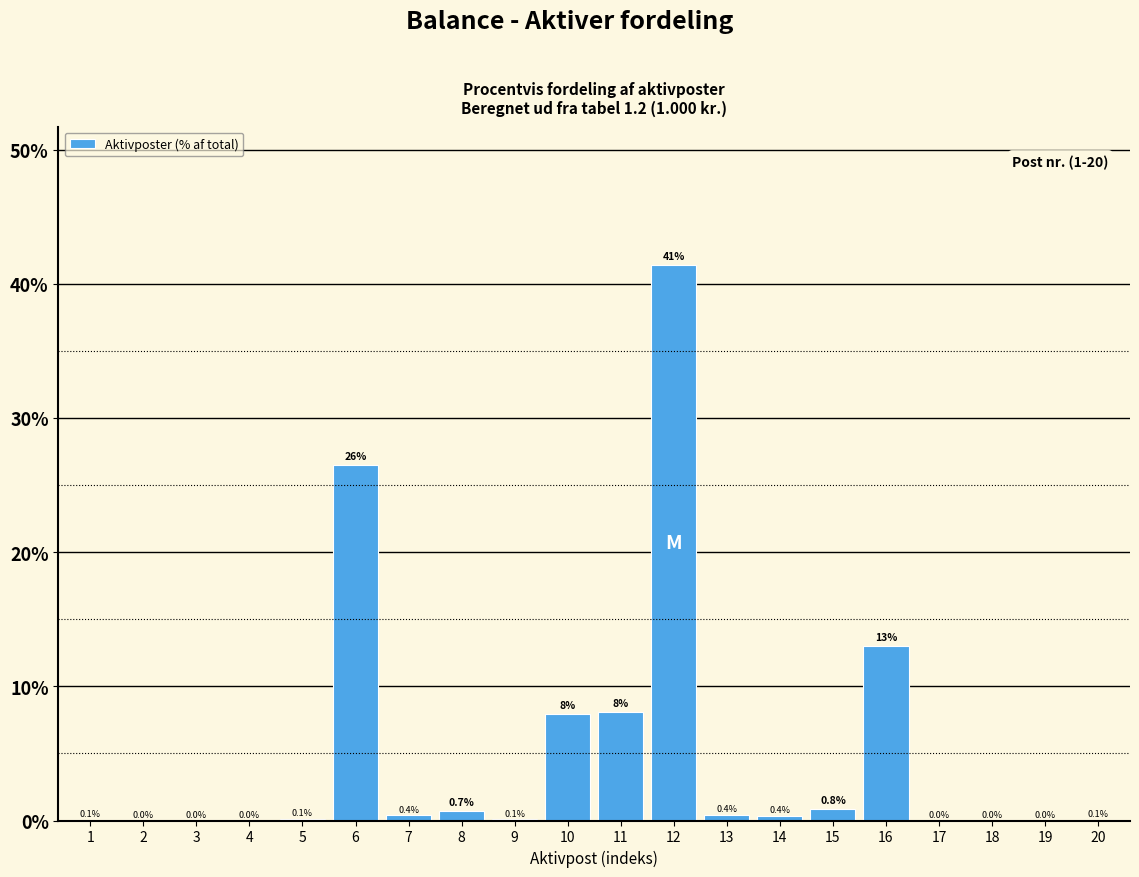

At which label is the value closest to 20?

6